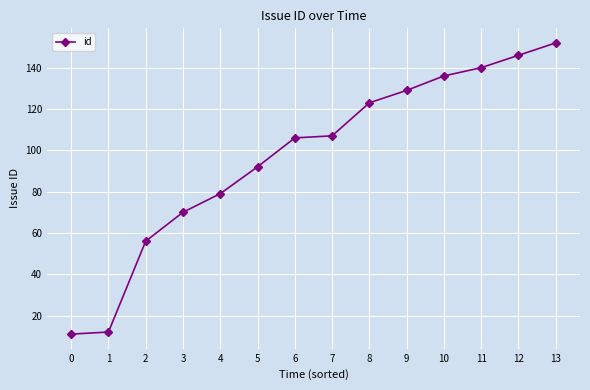

What is the sum of the values at 13 and 7?

259